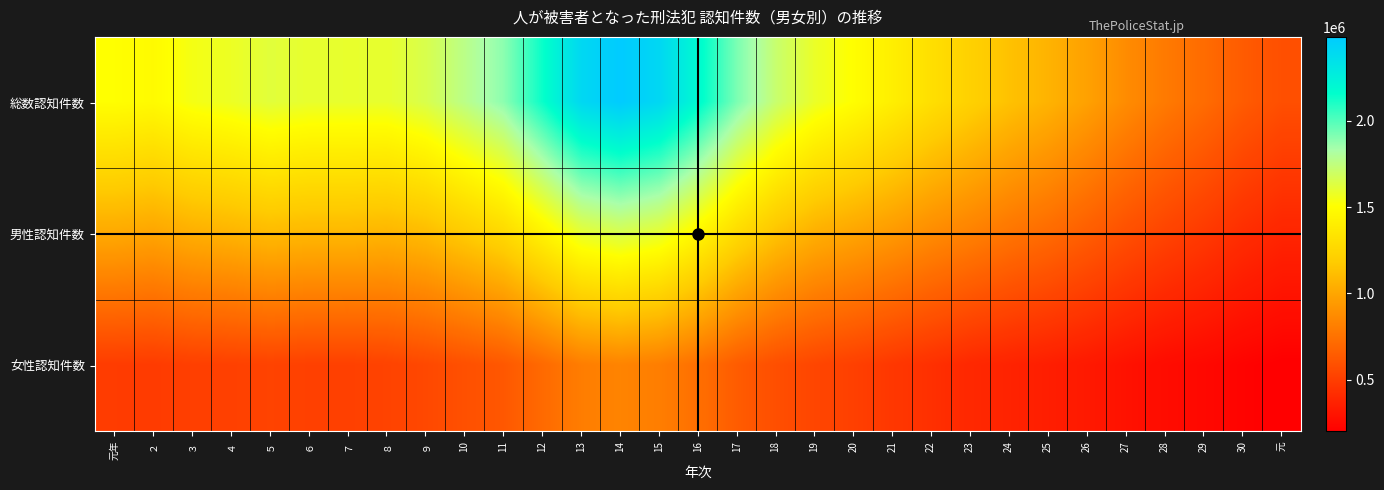

What is the total value across all series at 29?

1439242